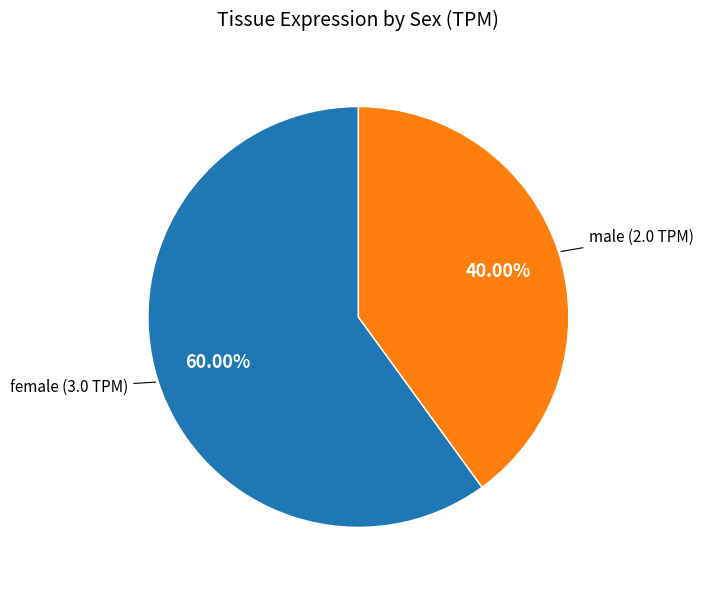

Which slice is the largest?

female